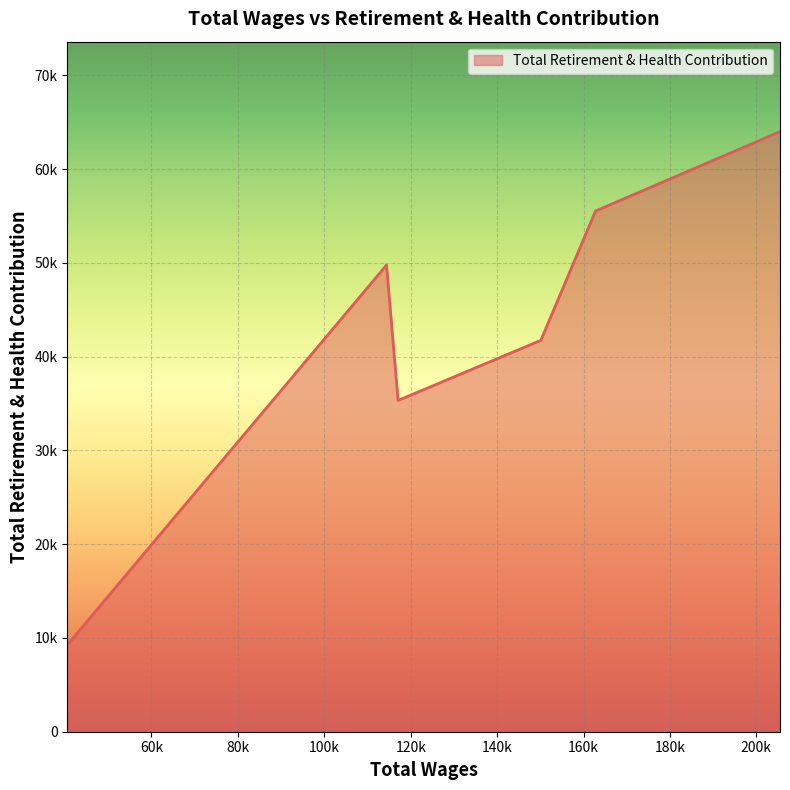

True or false: there are more than 0 points higher than both neighbors.

True